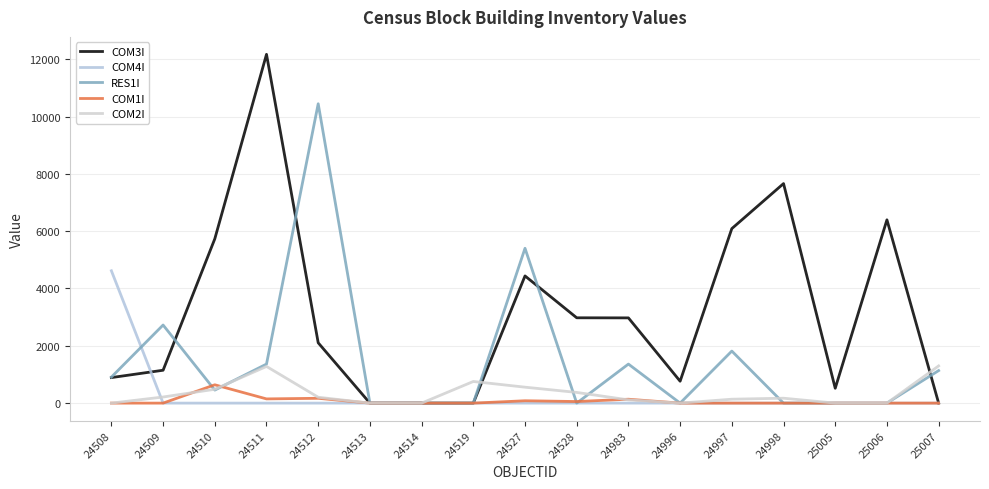

Between 24512 and 24514, which series saw the biggest shift?

RES1I